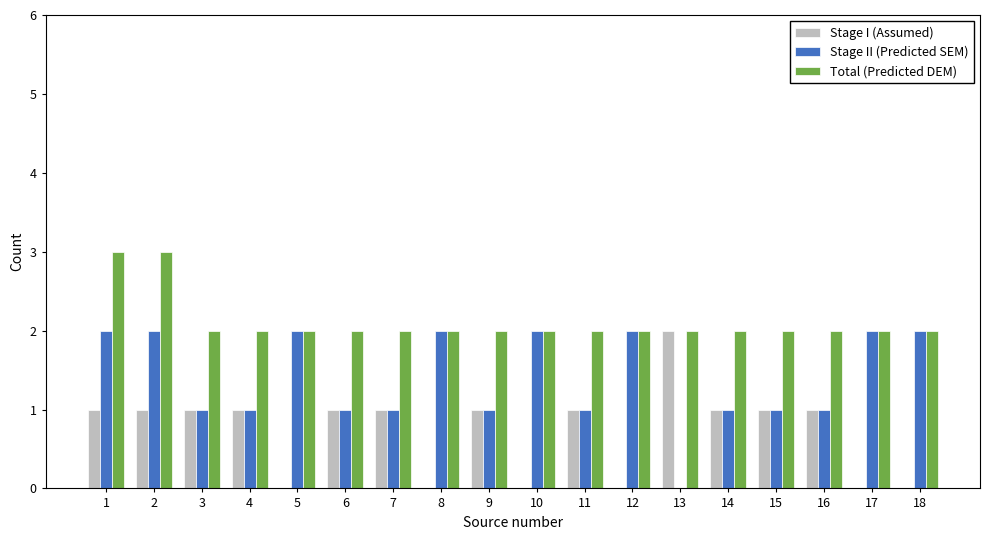

Which series changed the most between 2 and 13?

Stage II (Predicted SEM)